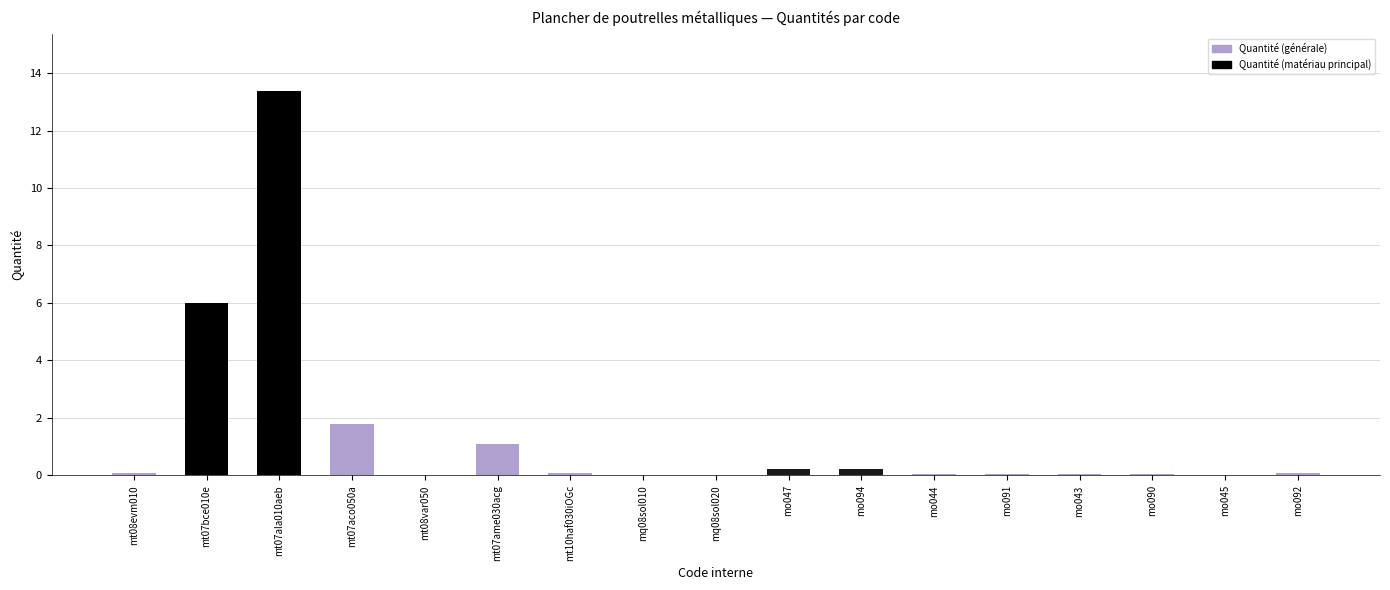

What is the sum of all values?

23.2